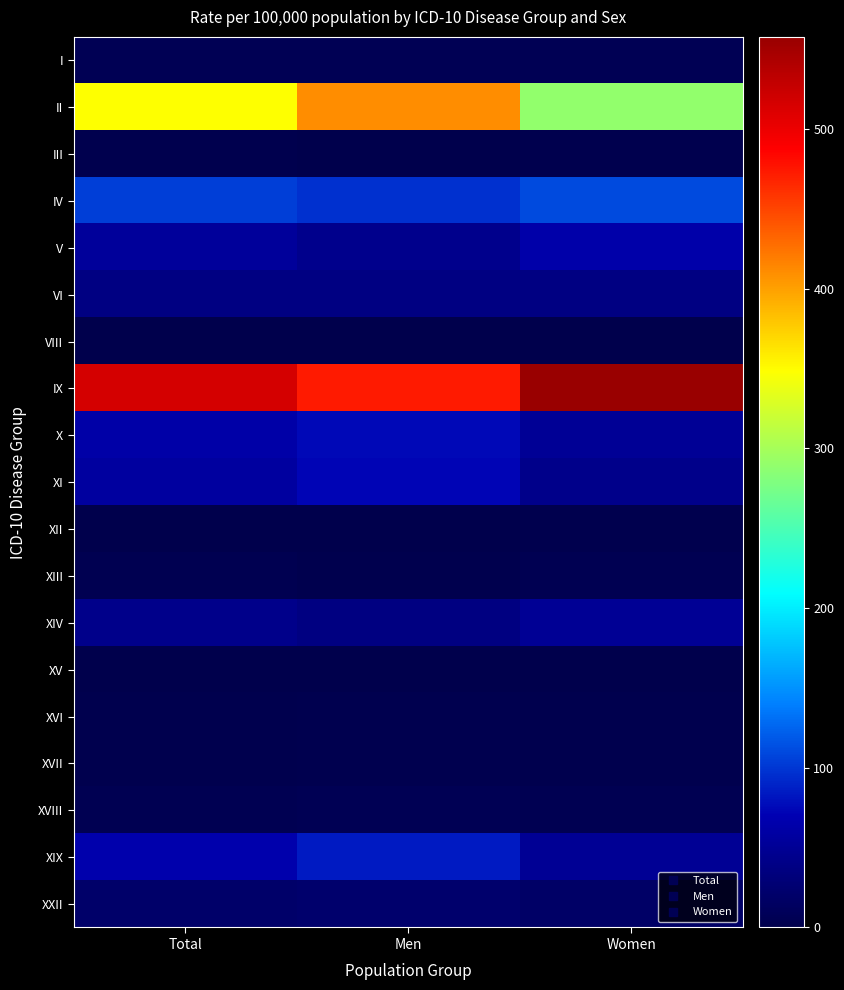

Reading left to right, extract all data points from this chart.

I: Total=5.7	Men=5.9	Women=5.5
II: Total=347.7	Men=410.3	Women=288.9
III: Total=1.3	Men=0.9	Women=1.7
IV: Total=103.5	Men=96.3	Women=110.3
V: Total=54.1	Men=44.3	Women=63.4
VI: Total=37.3	Men=37.2	Women=37.4
VIII: Total=0.0	Men=0.1	Women=0.0
IX: Total=516.5	Men=472.8	Women=557.6
X: Total=62.5	Men=75.1	Women=50.7
XI: Total=56.9	Men=72.0	Women=42.7
XII: Total=0.9	Men=0.4	Women=1.3
XIII: Total=3.4	Men=1.4	Women=5.3
XIV: Total=43.1	Men=36.5	Women=49.3
XV: Total=0.1	Men=0.0	Women=0.1
XVI: Total=1.9	Men=2.5	Women=1.5
XVII: Total=2.0	Men=2.2	Women=1.8
XVIII: Total=5.3	Men=6.2	Women=4.4
XIX: Total=66.1	Men=84.2	Women=49.0
XXII: Total=20.1	Men=21.9	Women=18.3